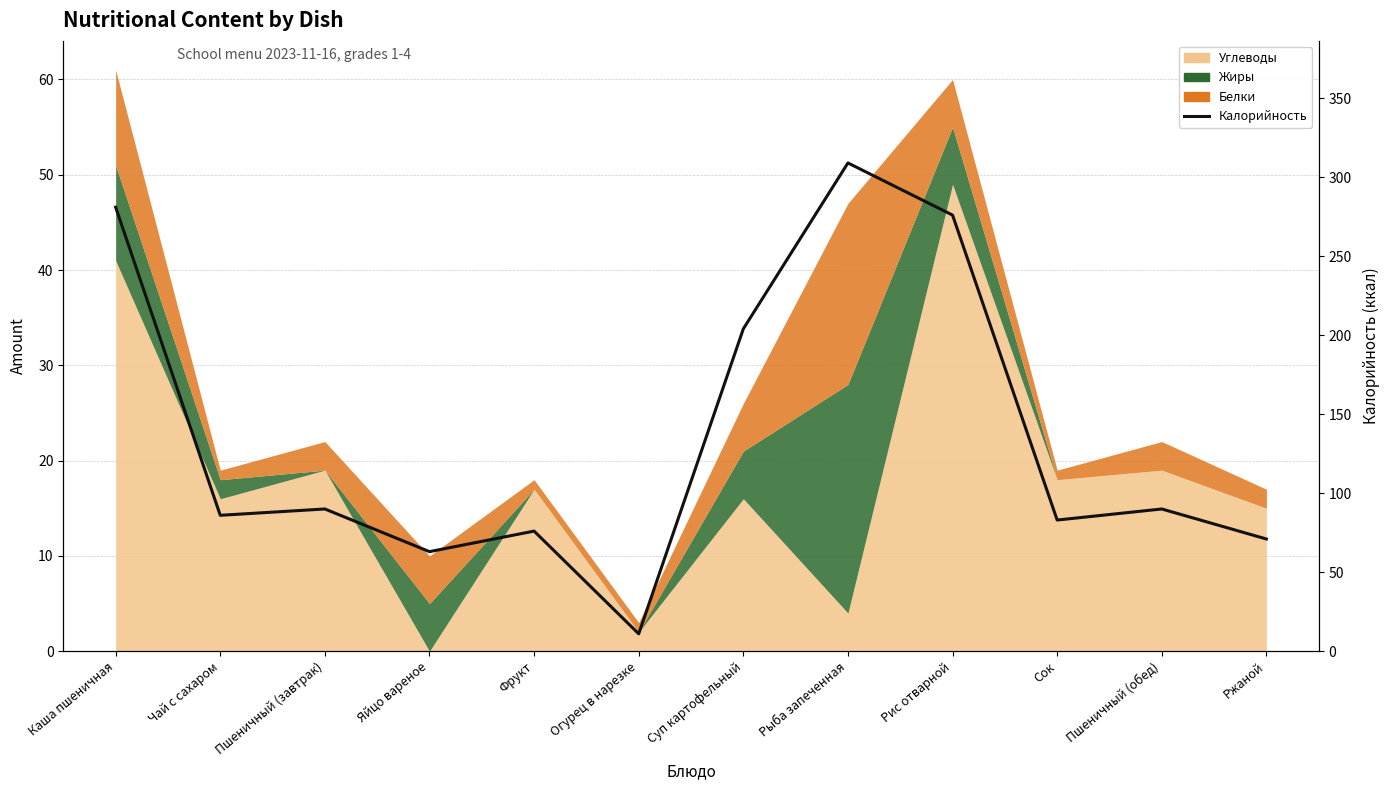

The chart shows a value of 18 at Огурец в нарезке. True or false?

False